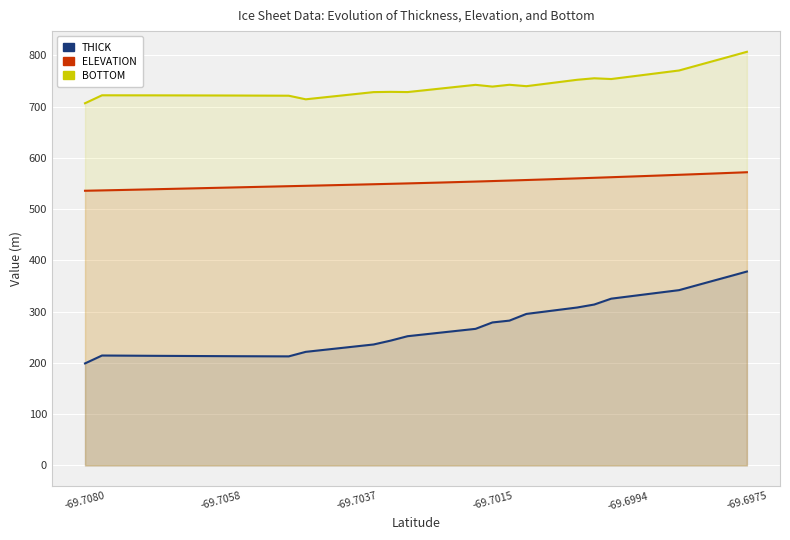

Is it true that ELEVATION equals 309.2 at 14?

False